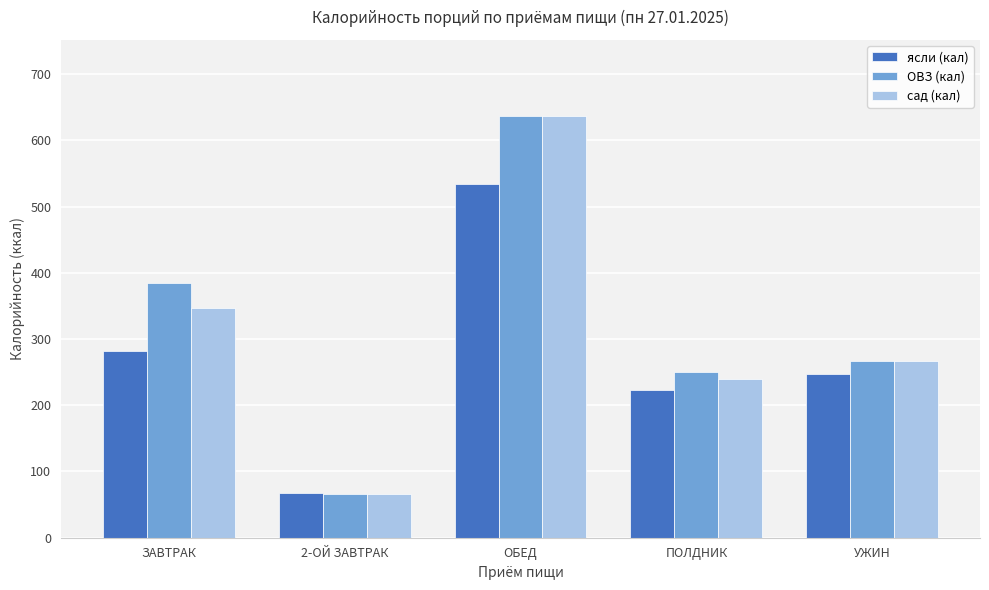

How many groups of bars are there?

5